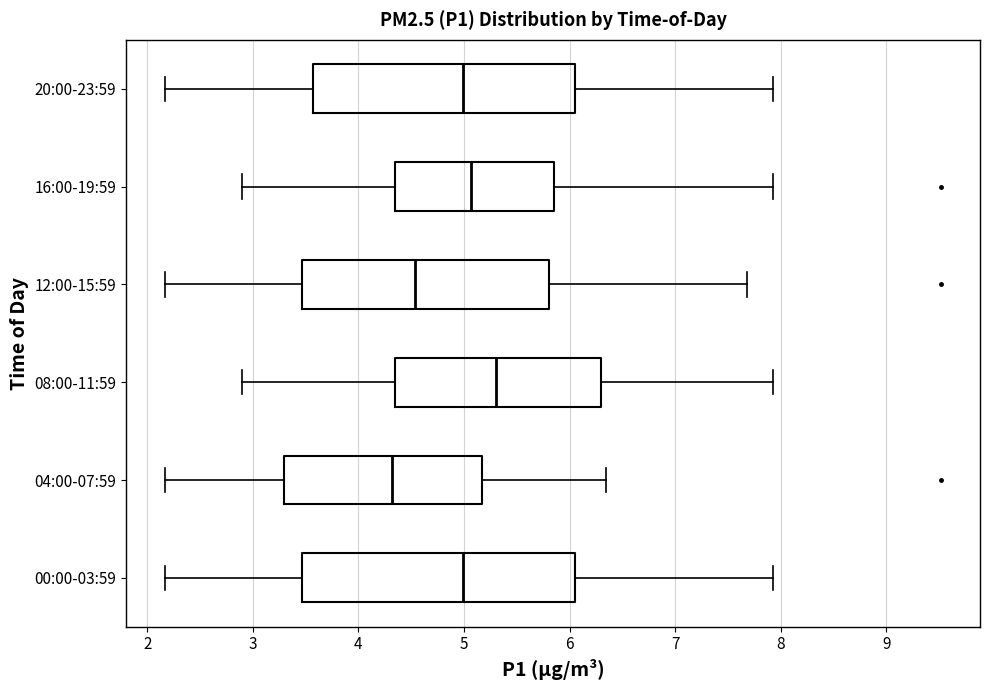

Reading bottom to top, transcribe this box plot: for each box, give where its median line is, the range the box spans, and where its two whiskers end, as read against the x-axis. The values are not printed on the chart, so give them approximately, as read against the axis.

00:00-03:59: median 5.0, box 3.5 to 6.0, whiskers 2.2 to 7.9
04:00-07:59: median 4.3, box 3.3 to 5.2, whiskers 2.2 to 6.4
08:00-11:59: median 5.3, box 4.3 to 6.3, whiskers 2.9 to 7.9
12:00-15:59: median 4.5, box 3.5 to 5.8, whiskers 2.2 to 7.7
16:00-19:59: median 5.1, box 4.3 to 5.9, whiskers 2.9 to 7.9
20:00-23:59: median 5.0, box 3.6 to 6.0, whiskers 2.2 to 7.9